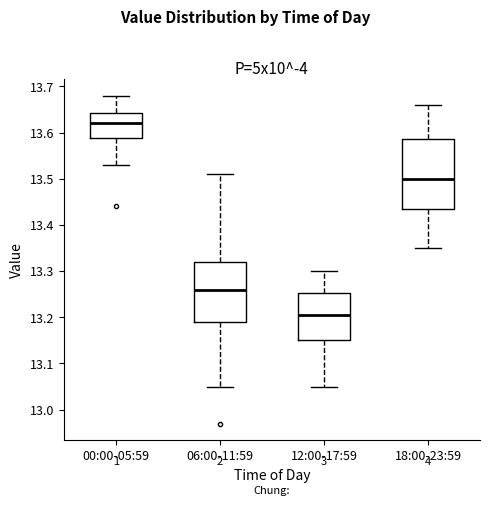

Reading left to right, read every box against the y-axis: the position of its median line, the range the box covers, and the ends of its whiskers. The values are not printed on the chart, so give them approximately, as read against the axis.

00:00-05:59: median 13.62, box 13.59 to 13.64, whiskers 13.53 to 13.68
06:00-11:59: median 13.26, box 13.19 to 13.32, whiskers 13.05 to 13.51
12:00-17:59: median 13.21, box 13.15 to 13.25, whiskers 13.05 to 13.30
18:00-23:59: median 13.50, box 13.44 to 13.59, whiskers 13.35 to 13.66